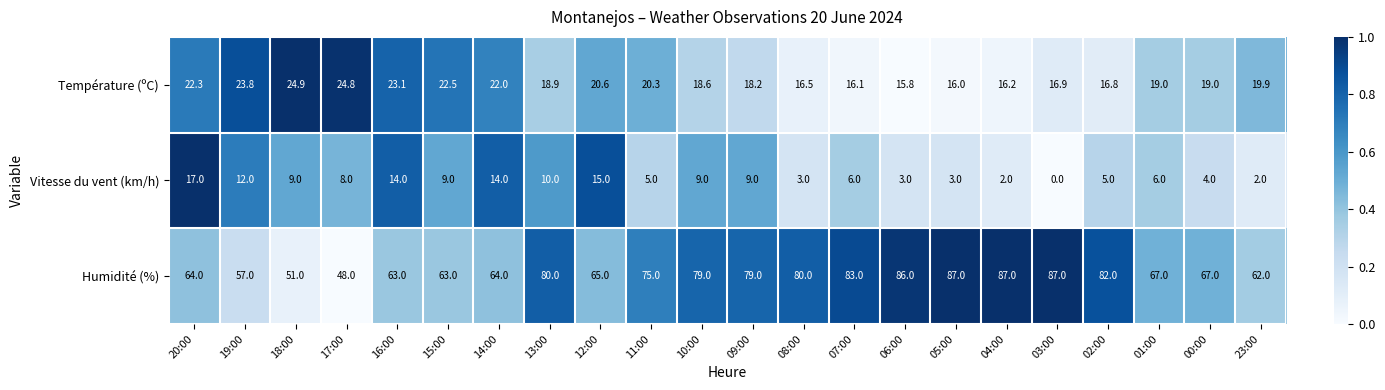

Rank the series at 09:00 from highest to lowest value.

Humidité (%), Température (ºC), Vitesse du vent (km/h)